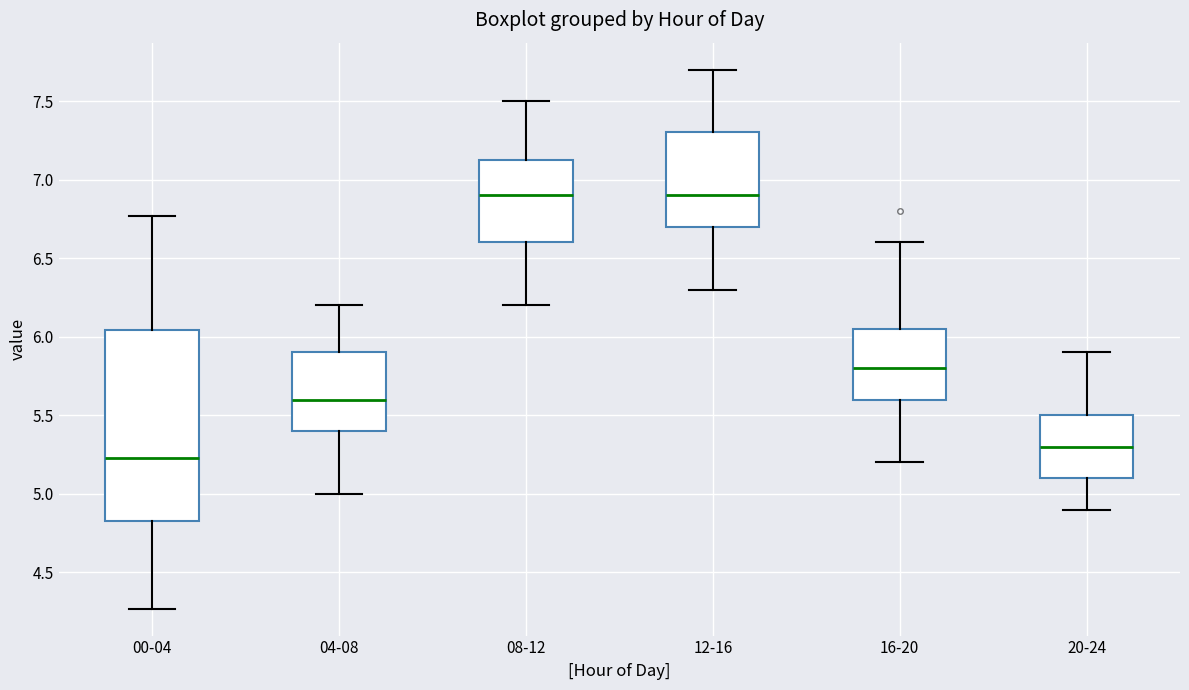

Where is the lower edge of the box for 20-24 on the y-axis? The values are not printed on the chart, so give them approximately, as read against the axis.

5.10